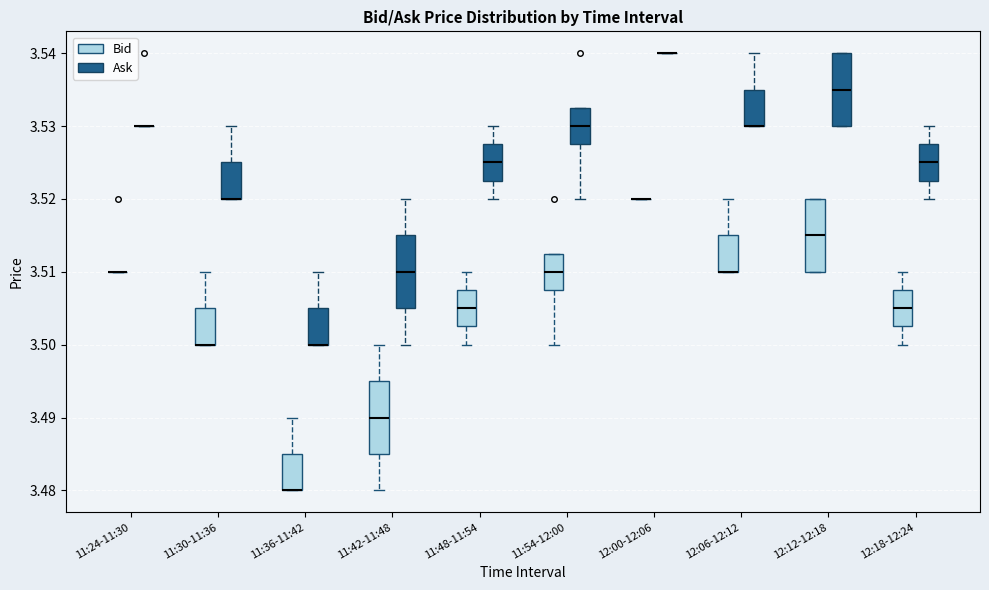

Reading left to right, read every box against the y-axis: the position of its median line, the range the box covers, and the ends of its whiskers. The values are not printed on the chart, so give them approximately, as read against the axis.

11:24-11:30 (Bid): box collapsed to a line at 3.510, whiskers 3.510 to 3.510
11:24-11:30 (Ask): box collapsed to a line at 3.530, whiskers 3.530 to 3.530
11:30-11:36 (Bid): median 3.500 (drawn on the box's lower edge), box 3.500 to 3.505, whiskers 3.500 to 3.510
11:30-11:36 (Ask): median 3.520 (drawn on the box's lower edge), box 3.520 to 3.525, whiskers 3.520 to 3.530
11:36-11:42 (Bid): median 3.480 (drawn on the box's lower edge), box 3.480 to 3.485, whiskers 3.480 to 3.490
11:36-11:42 (Ask): median 3.500 (drawn on the box's lower edge), box 3.500 to 3.505, whiskers 3.500 to 3.510
11:42-11:48 (Bid): median 3.490, box 3.485 to 3.495, whiskers 3.480 to 3.500
11:42-11:48 (Ask): median 3.510, box 3.505 to 3.515, whiskers 3.500 to 3.520
11:48-11:54 (Bid): median 3.505, box 3.503 to 3.508, whiskers 3.500 to 3.510
11:48-11:54 (Ask): median 3.525, box 3.523 to 3.528, whiskers 3.520 to 3.530
11:54-12:00 (Bid): median 3.510, box 3.508 to 3.513, whiskers 3.500 to 3.513
11:54-12:00 (Ask): median 3.530, box 3.528 to 3.533, whiskers 3.520 to 3.533
12:00-12:06 (Bid): box collapsed to a line at 3.520, whiskers 3.520 to 3.520
12:00-12:06 (Ask): box collapsed to a line at 3.540, whiskers 3.540 to 3.540
12:06-12:12 (Bid): median 3.510 (drawn on the box's lower edge), box 3.510 to 3.515, whiskers 3.510 to 3.520
12:06-12:12 (Ask): median 3.530 (drawn on the box's lower edge), box 3.530 to 3.535, whiskers 3.530 to 3.540
12:12-12:18 (Bid): median 3.515, box 3.510 to 3.520, whiskers 3.510 to 3.520
12:12-12:18 (Ask): median 3.535, box 3.530 to 3.540, whiskers 3.530 to 3.540
12:18-12:24 (Bid): median 3.505, box 3.503 to 3.508, whiskers 3.500 to 3.510
12:18-12:24 (Ask): median 3.525, box 3.523 to 3.528, whiskers 3.520 to 3.530